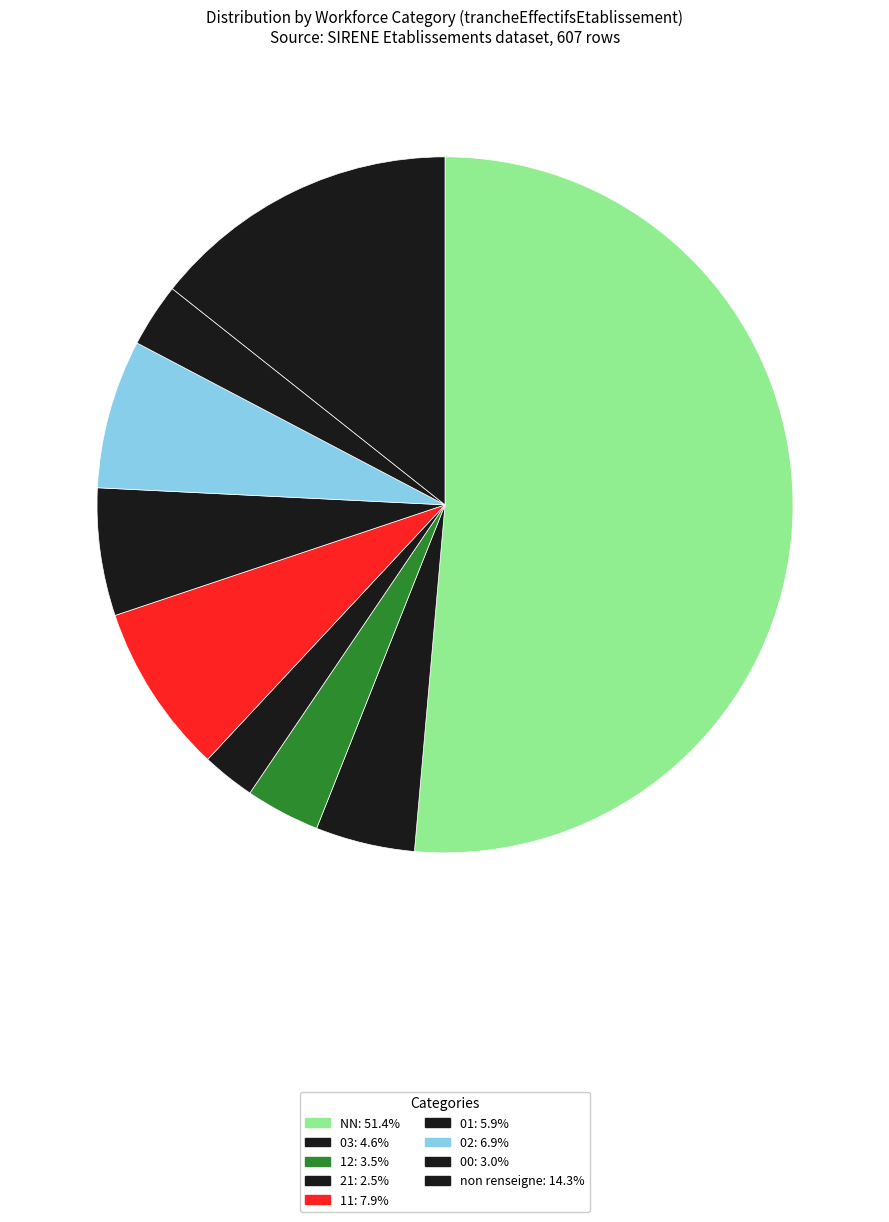

How many segments does this pie chart have?

9